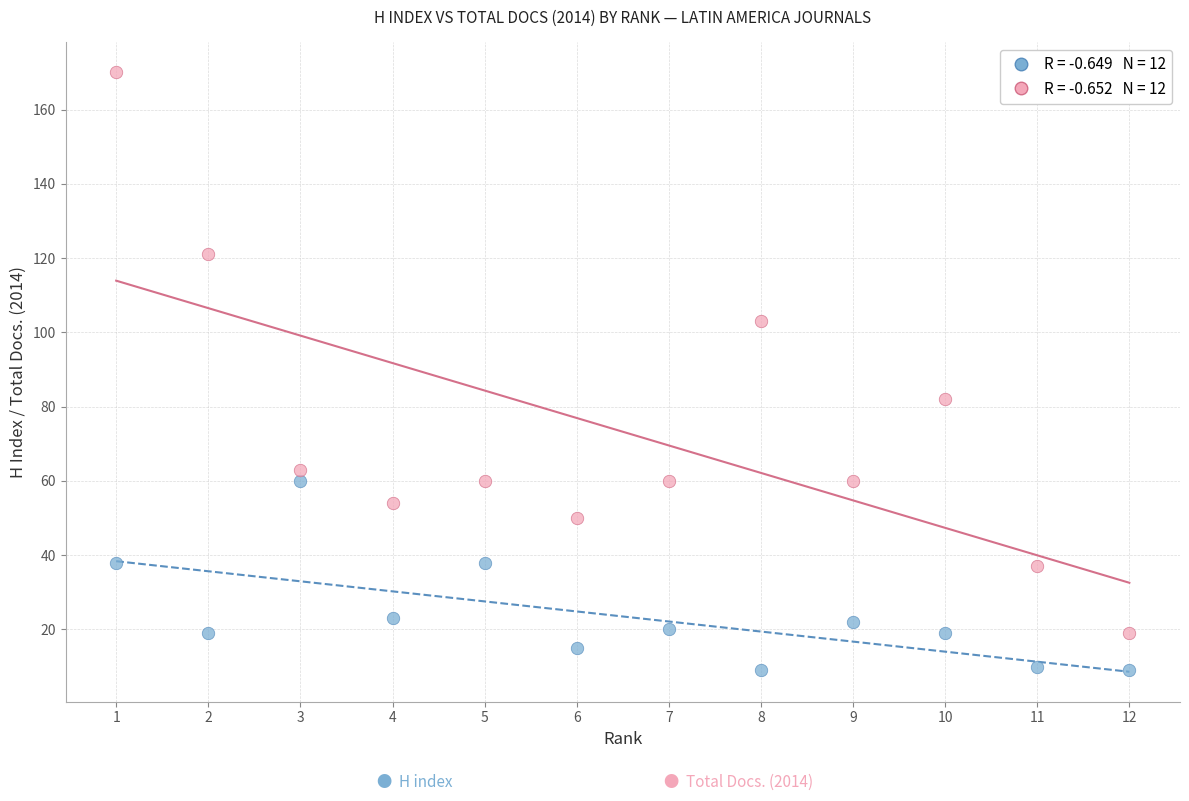

Across all series, what Y value is closest to 89?

82